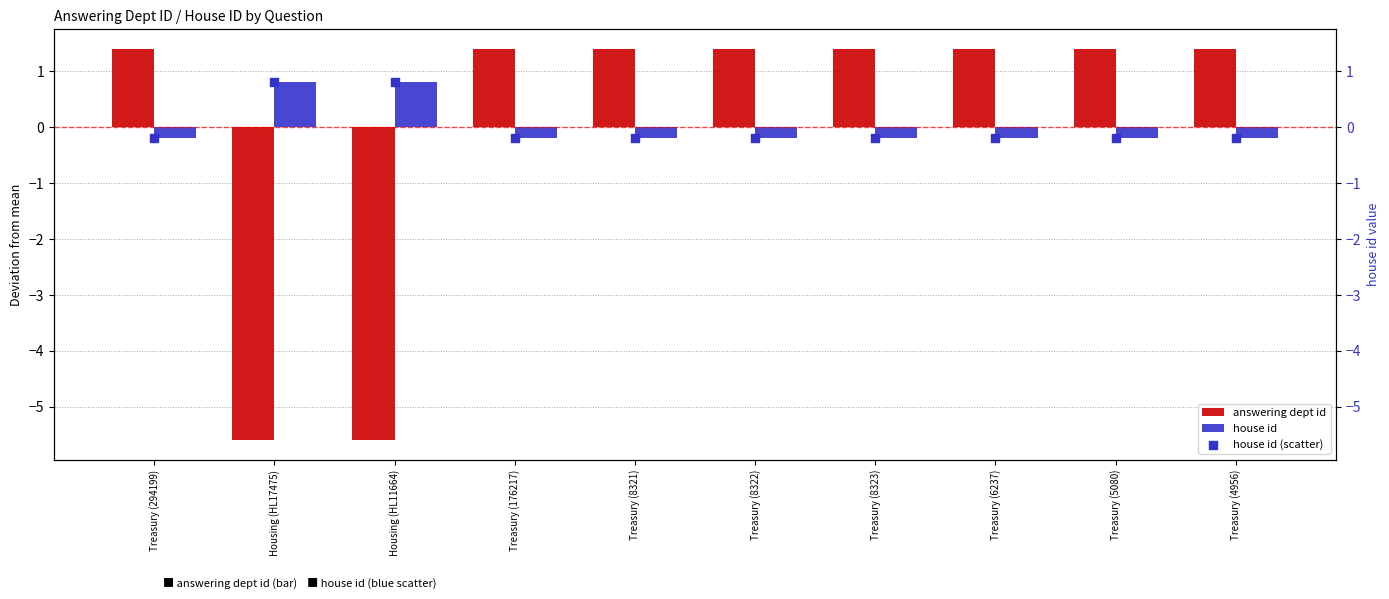

Which series reaches the maximum Y coordinate?

answering dept id